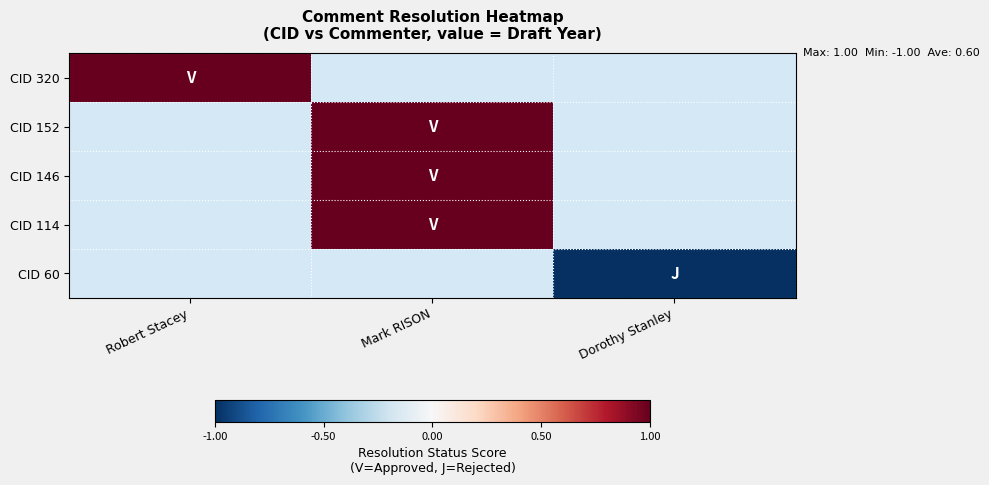

At how many categories does at least one series exceed 0?

2